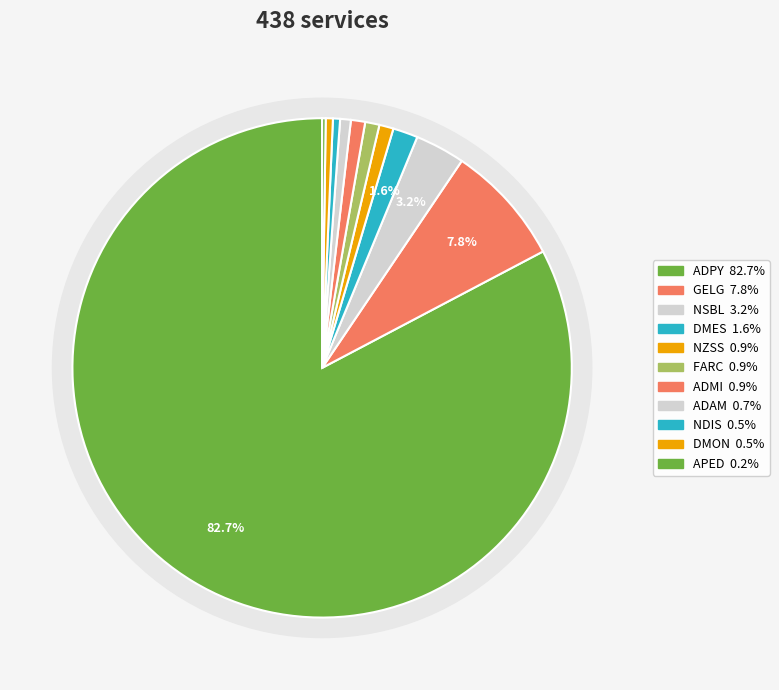

Which category has the biggest portion of the pie?

ADPY